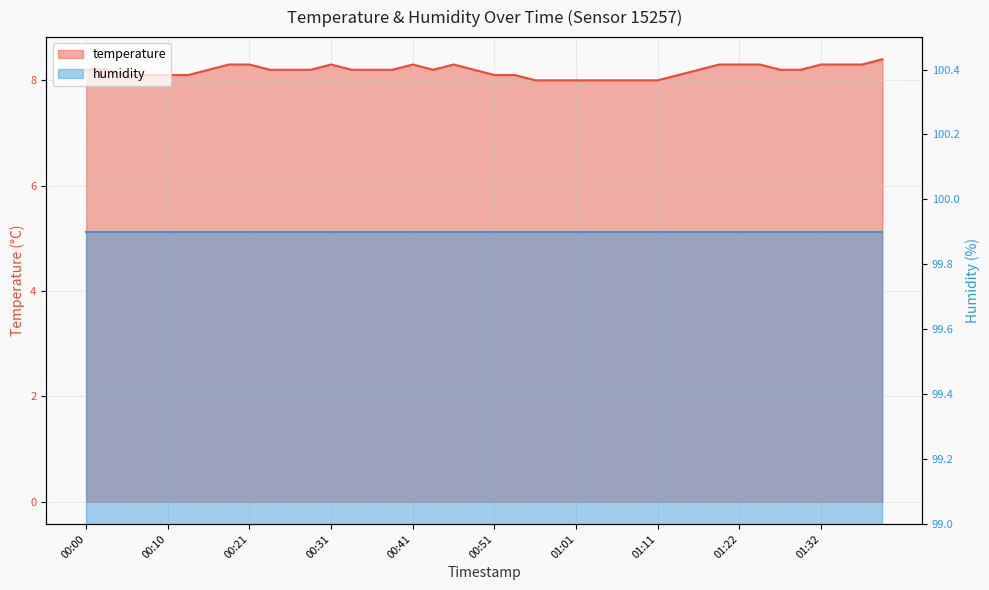

Read the value at 00:08.

8.1